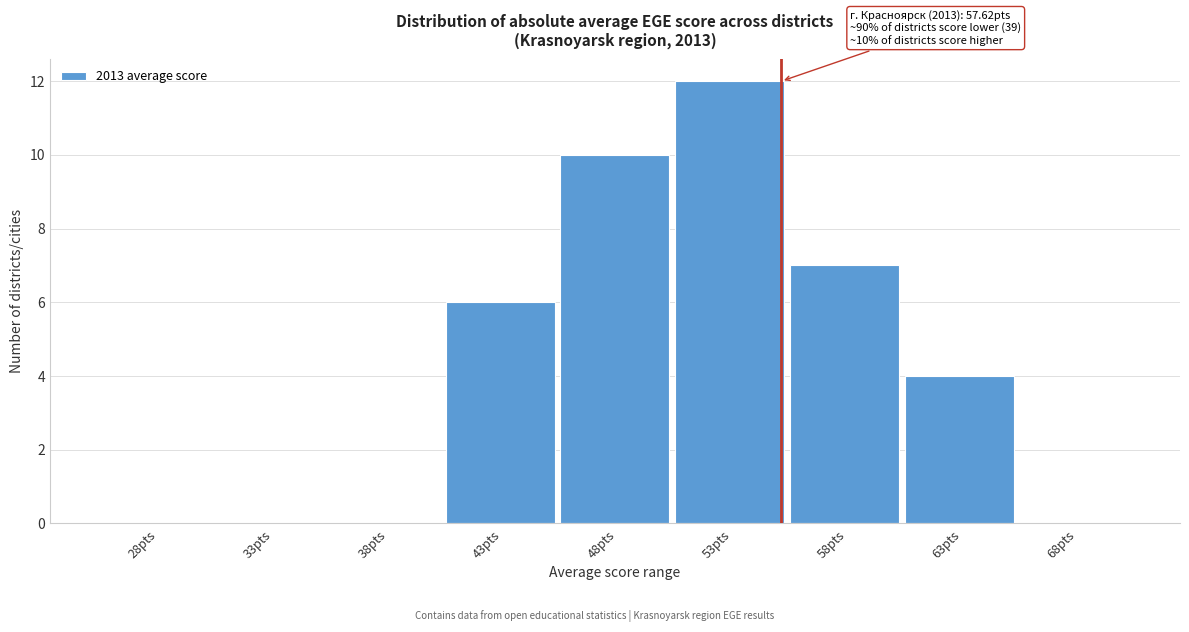

Reading left to right, transcribe all the data shown in this chart.

28pts=0	33pts=0	38pts=0	43pts=6	48pts=10	53pts=12	58pts=7	63pts=4	68pts=0